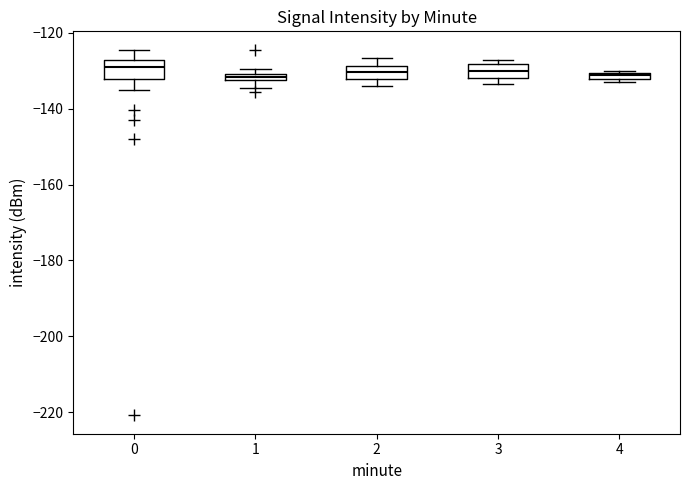

Where is the lower edge of the box at x = 4 on the y-axis? The values are not printed on the chart, so give them approximately, as read against the axis.

-132